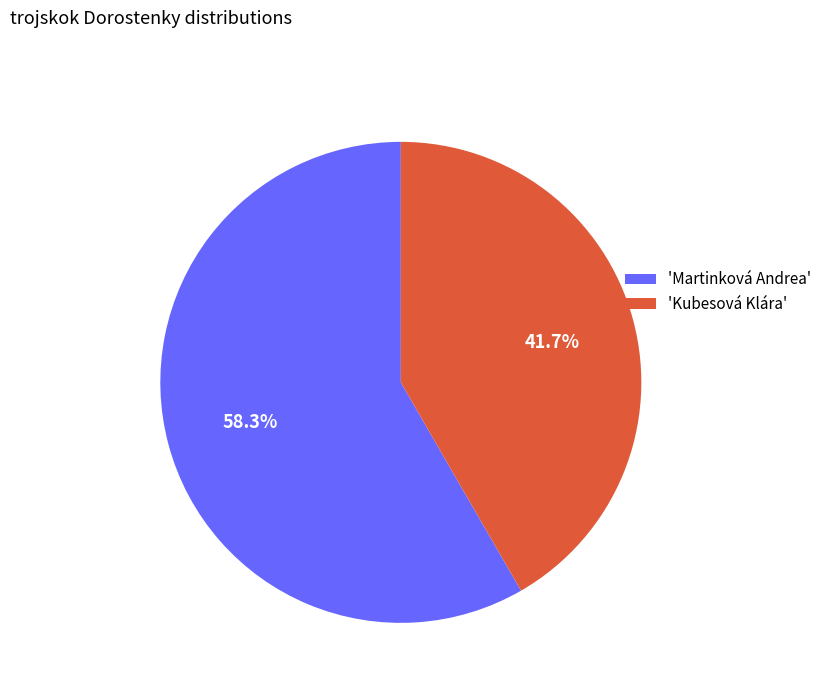

Approximately how many times larger is the value at 'Martinková Andrea' compared to 'Kubesová Klára'?

1.4